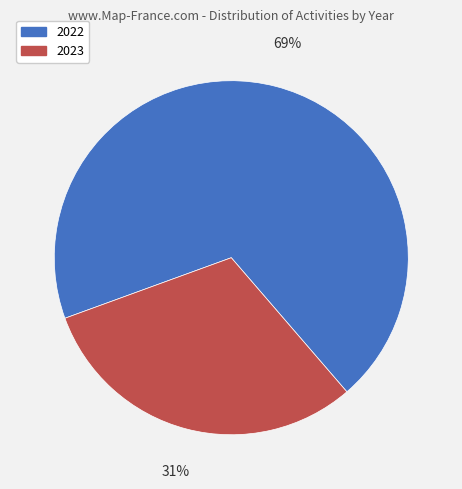

Combined, do 2022 and 2023 account for over 50%?

Yes